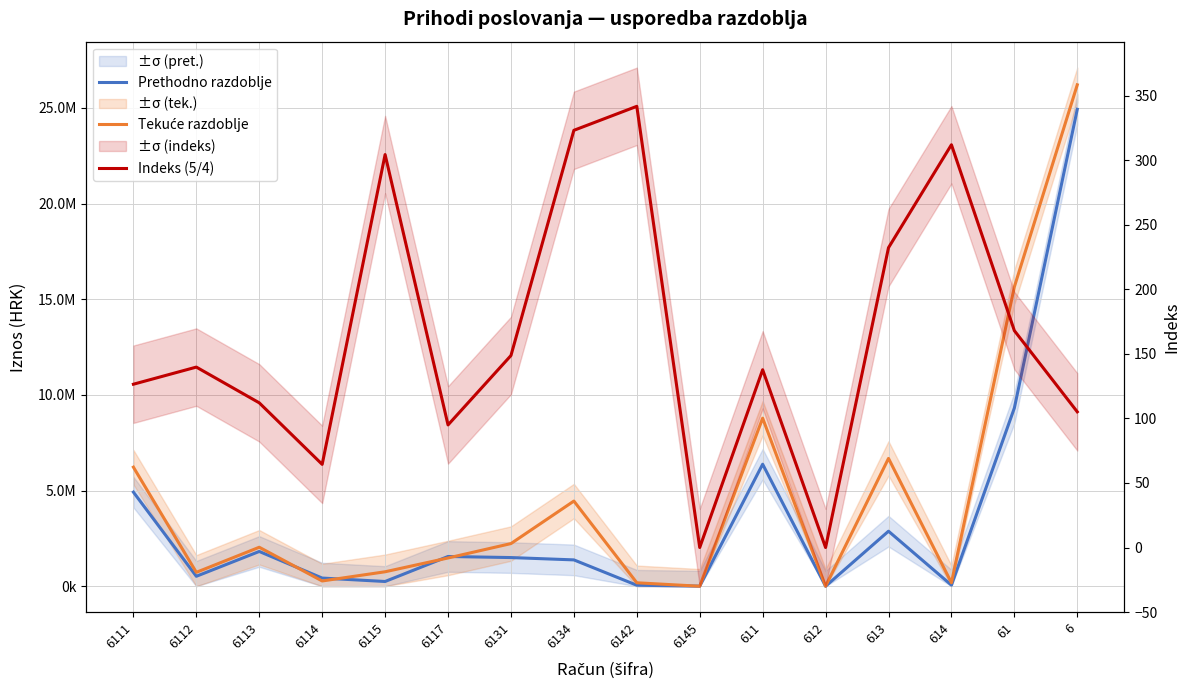

What is the spread (max minus min) of values at 6115?

755894.2